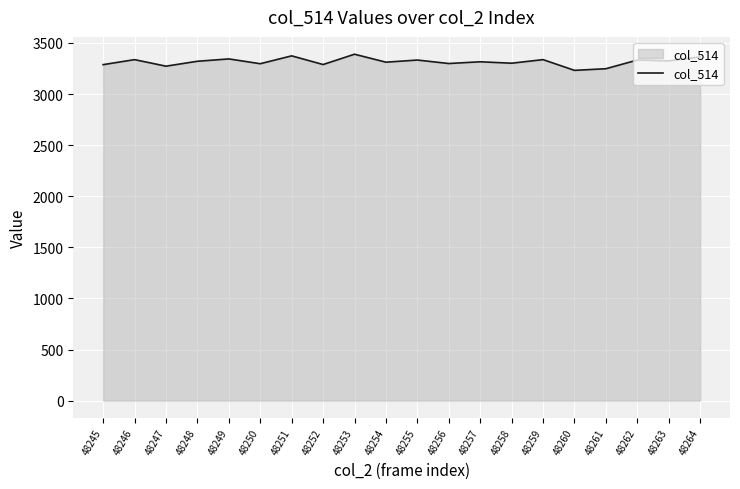

What is the ratio of the value at 48263 to the value at 48253?

1.0